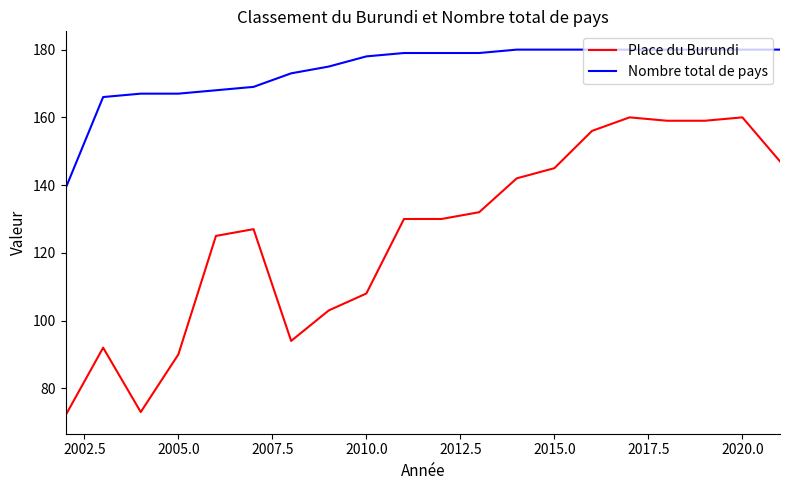

Rank the series by their average value, from lowest to highest.

Place du Burundi, Nombre total de pays